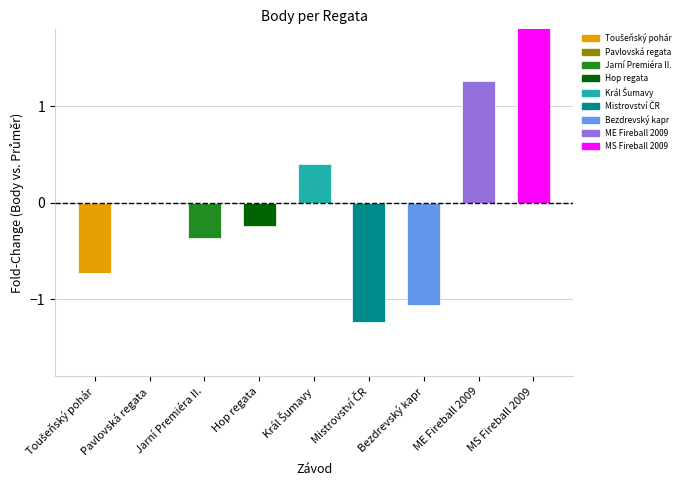

Rank the categories by value from highest to lowest.

MS Fireball 2009, ME Fireball 2009, Král Šumavy, Pavlovská regata, Hop regata, Jarní Premiéra II., Toušeňský pohár, Bezdrevský kapr, Mistrovství ČR